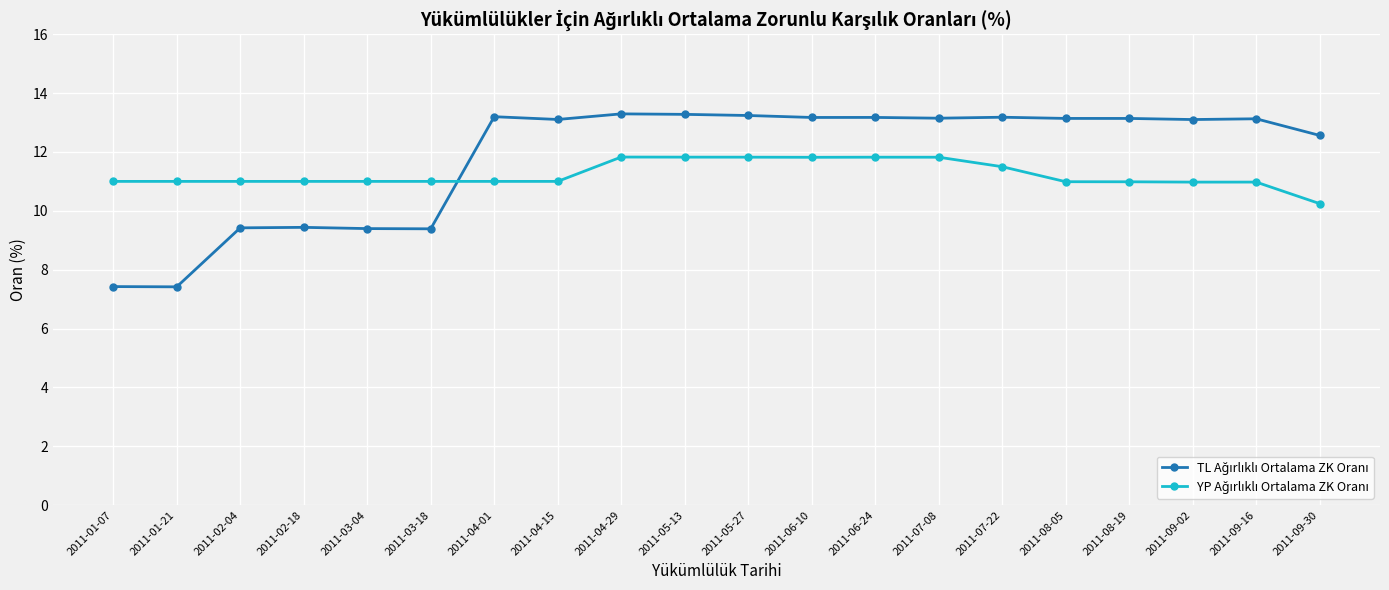

What position from the left is 2011-01-21?

2